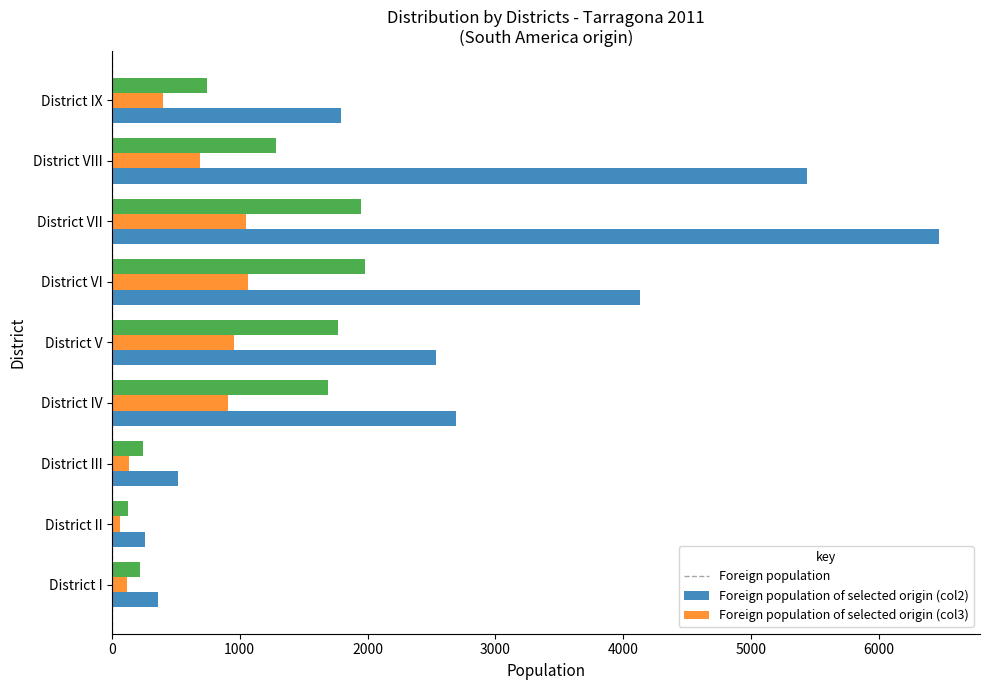

What is the maximum value shown in the chart?

6467